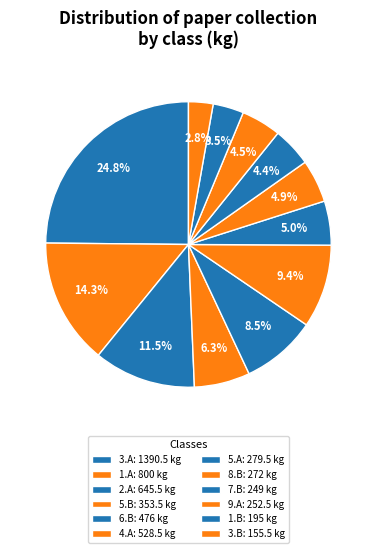

How many segments does this pie chart have?

12